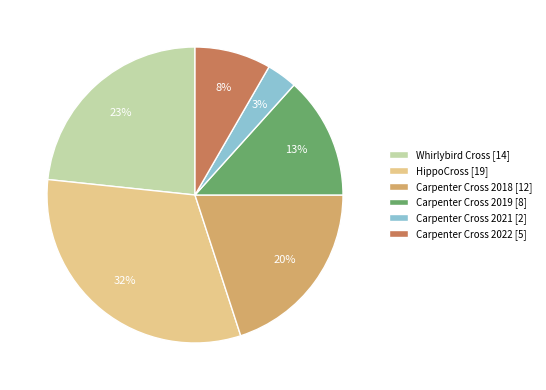

How many slices are in this pie chart?

6